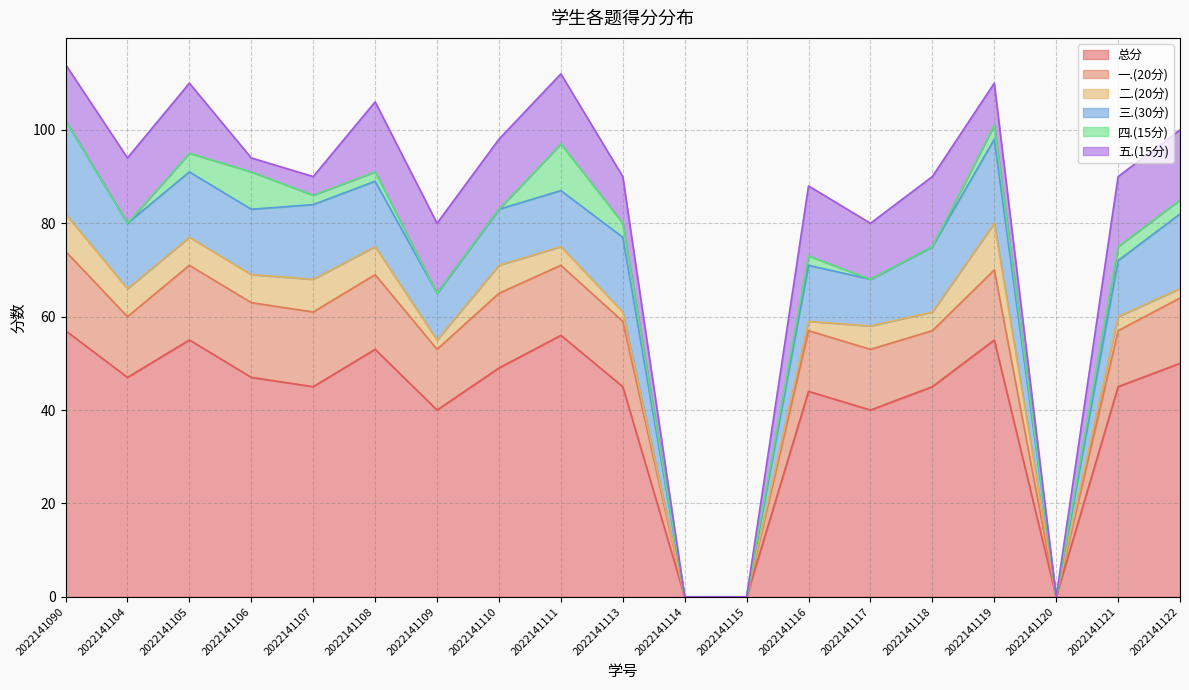

What is the spread (max minus min) of values at 2022141111?

52